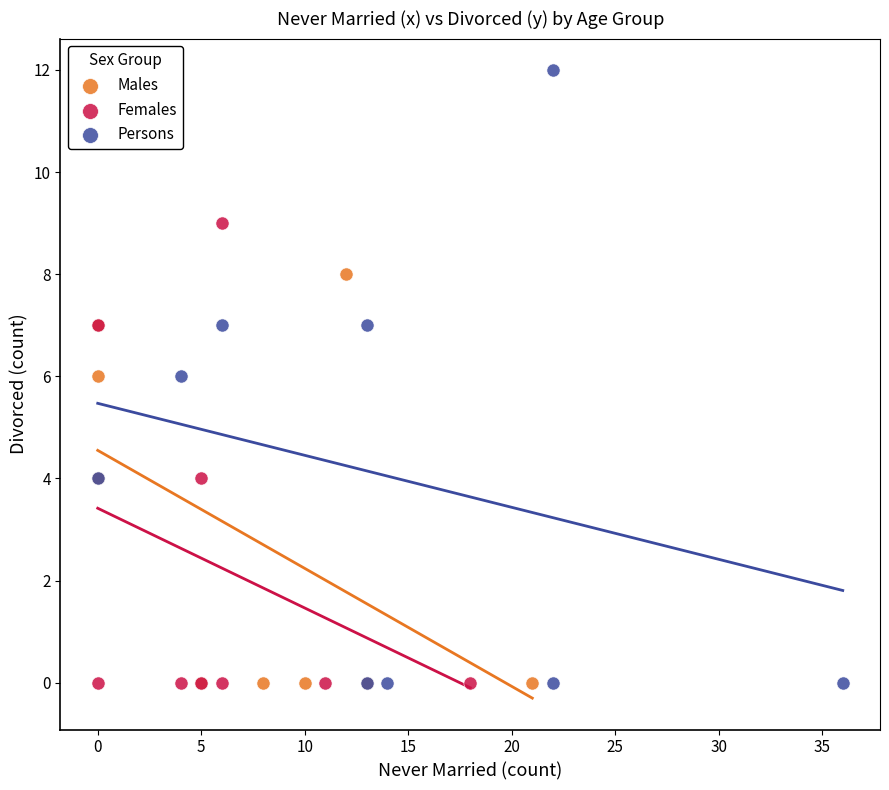

Which series has the largest Y range (max minus min)?

Persons